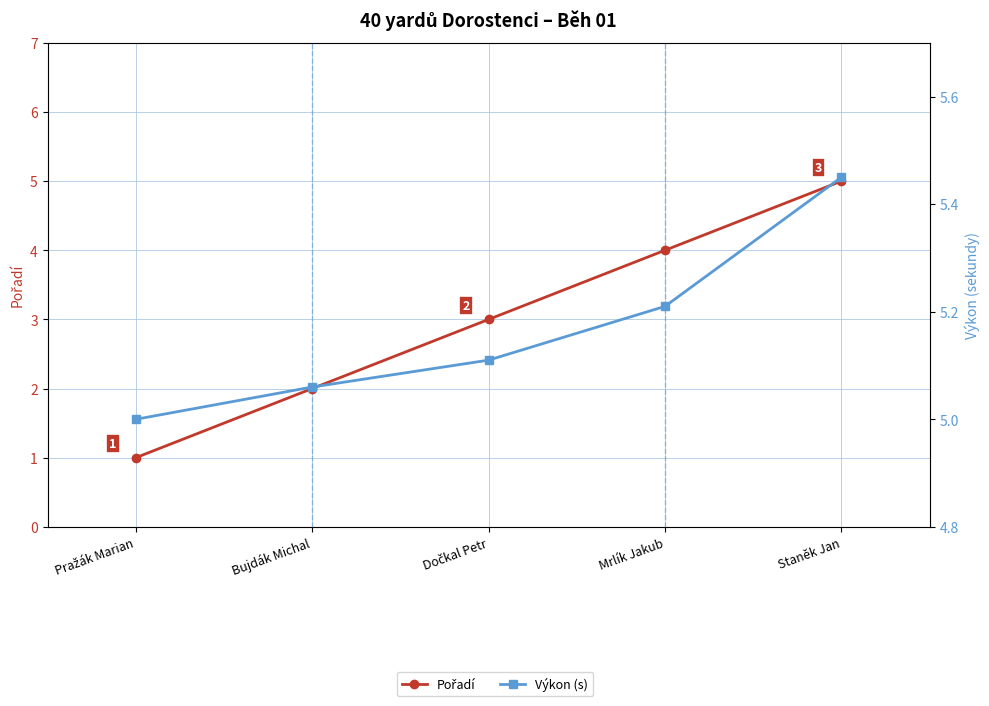

What is the smallest value displayed?

1.0